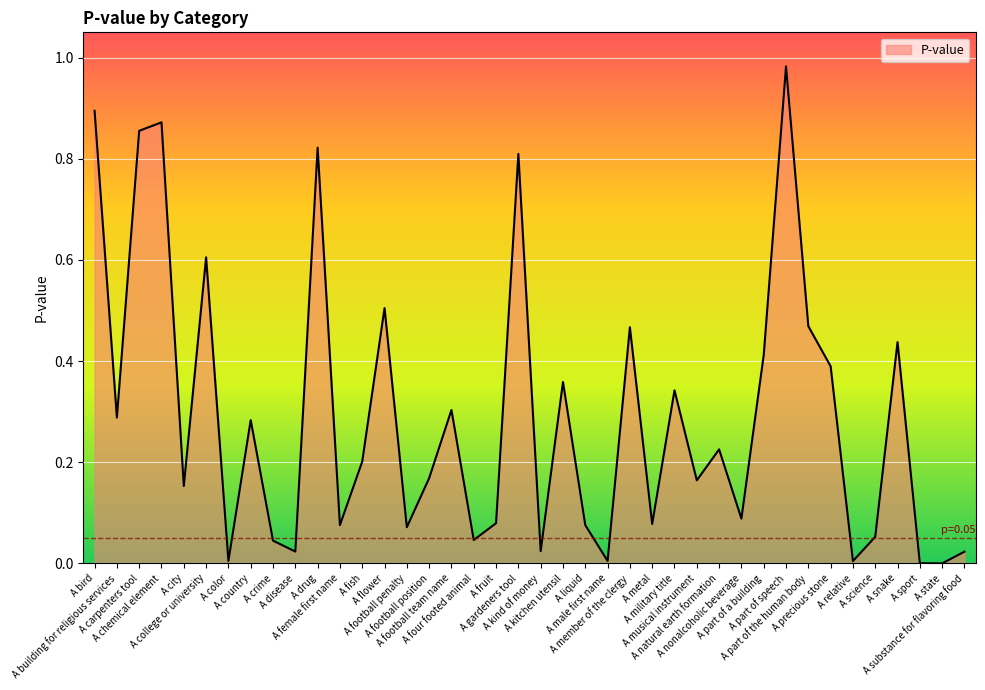

Where is the first local maximum?

A chemical element